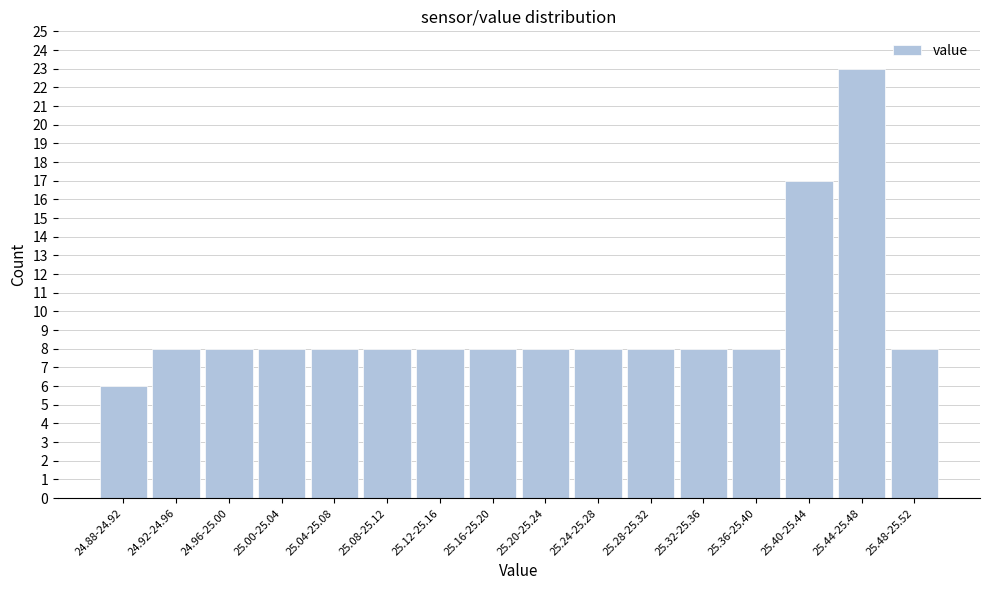

Reading right to left, what are all the values shown in this chart?

25.48-25.52=8	25.44-25.48=23	25.40-25.44=17	25.36-25.40=8	25.32-25.36=8	25.28-25.32=8	25.24-25.28=8	25.20-25.24=8	25.16-25.20=8	25.12-25.16=8	25.08-25.12=8	25.04-25.08=8	25.00-25.04=8	24.96-25.00=8	24.92-24.96=8	24.88-24.92=6